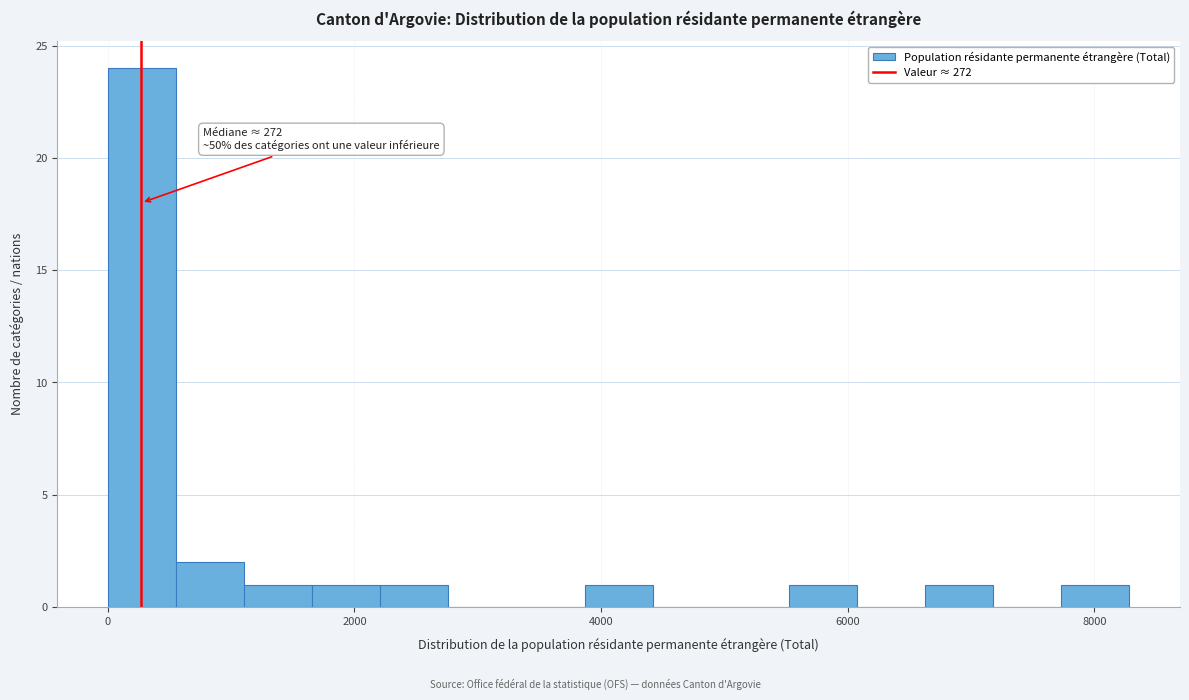

Read against the x-axis, roughly where is the centre of the tallest bar?

200